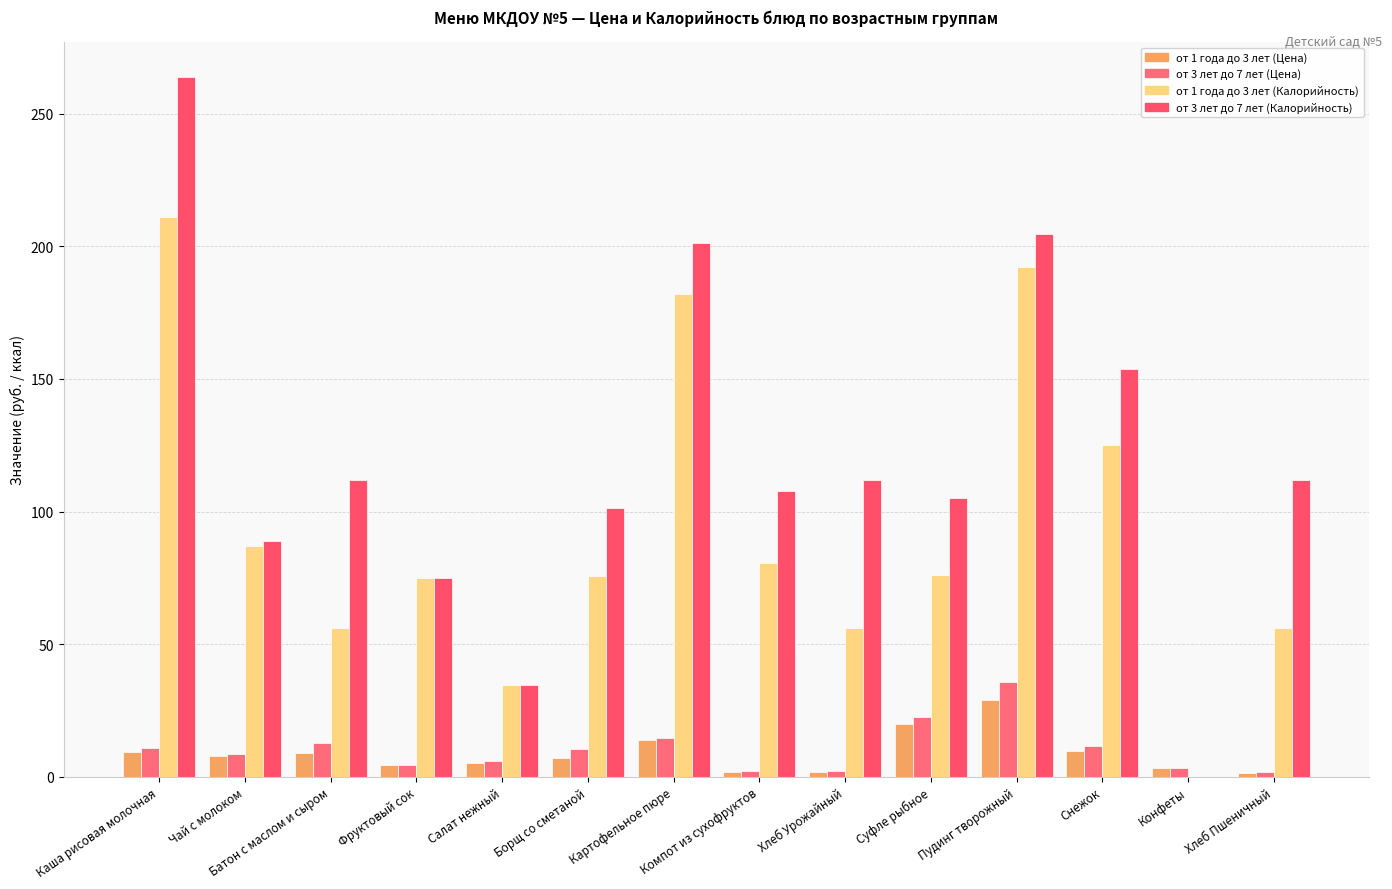

Are the bars grouped side by side (vs. stacked)?

Yes